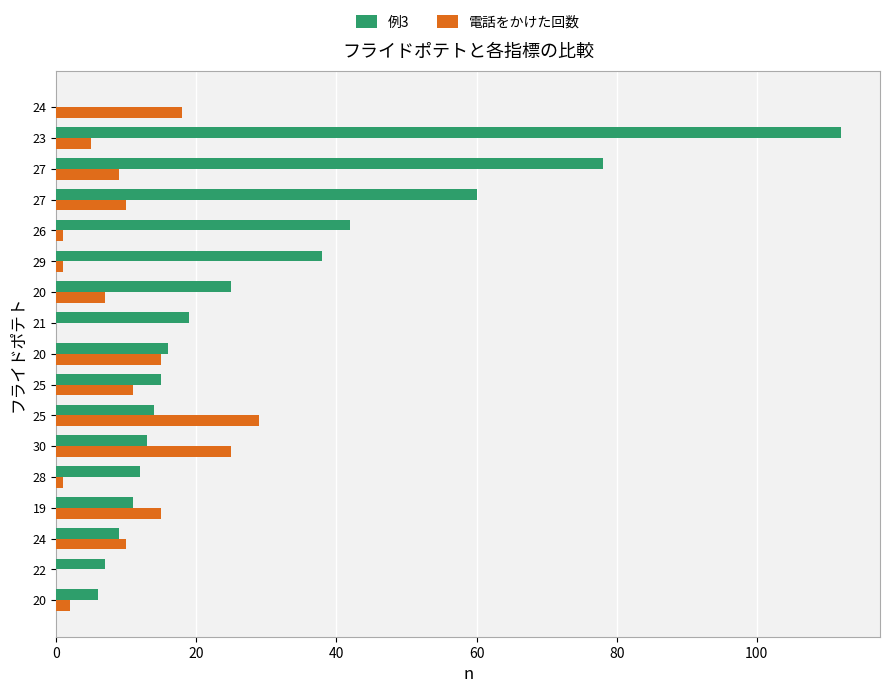

What are all the series names shown in the legend?

例3, 電話をかけた回数